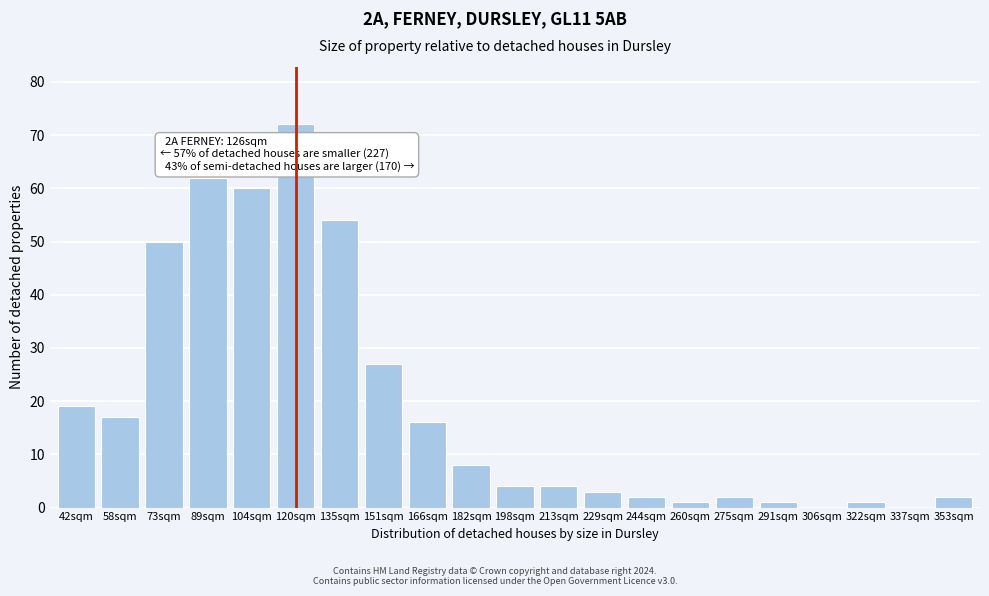

Reading left to right, list all the values displayed in this chart.

42sqm=19	58sqm=17	73sqm=50	89sqm=62	104sqm=60	120sqm=72	135sqm=54	151sqm=27	166sqm=16	182sqm=8	198sqm=4	213sqm=4	229sqm=3	244sqm=2	260sqm=1	275sqm=2	291sqm=1	306sqm=0	322sqm=1	337sqm=0	353sqm=2